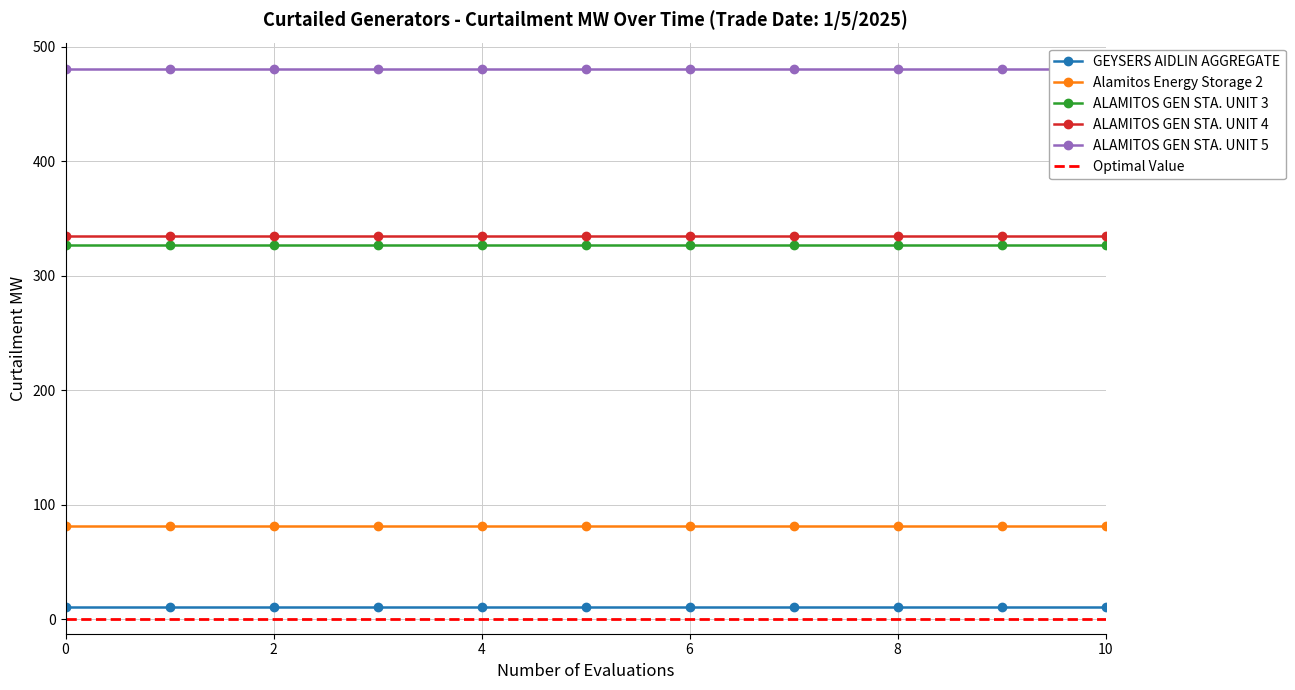

True or false: ALAMITOS GEN STA. UNIT 5 has a value of 480.0 at 6.

True